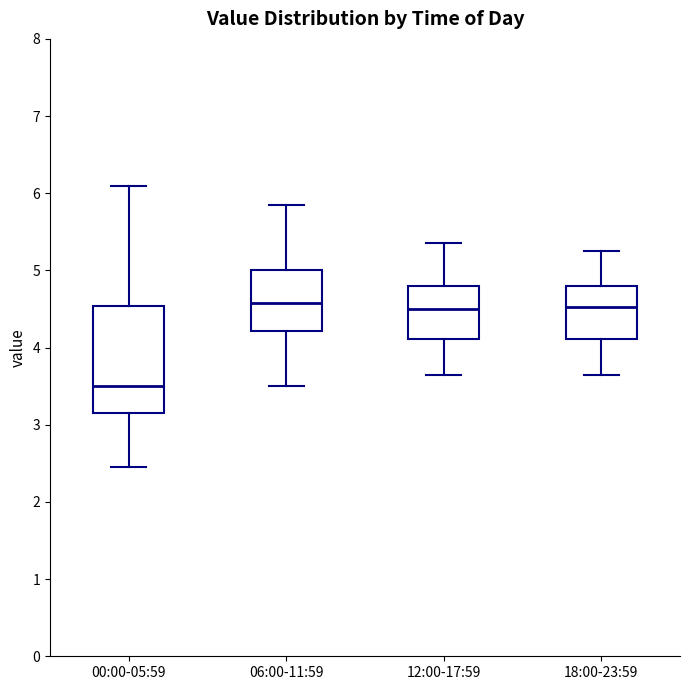

Which box is the tallest, from its lower edge to its upper edge?

00:00-05:59